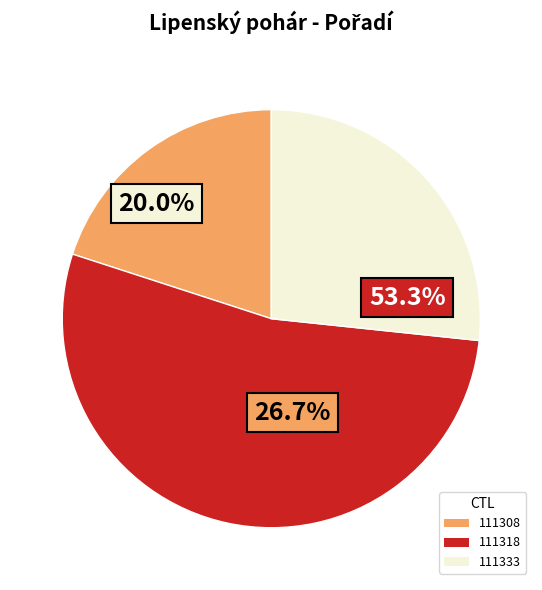

What percentage is NOT represented by 111308?

80.0%